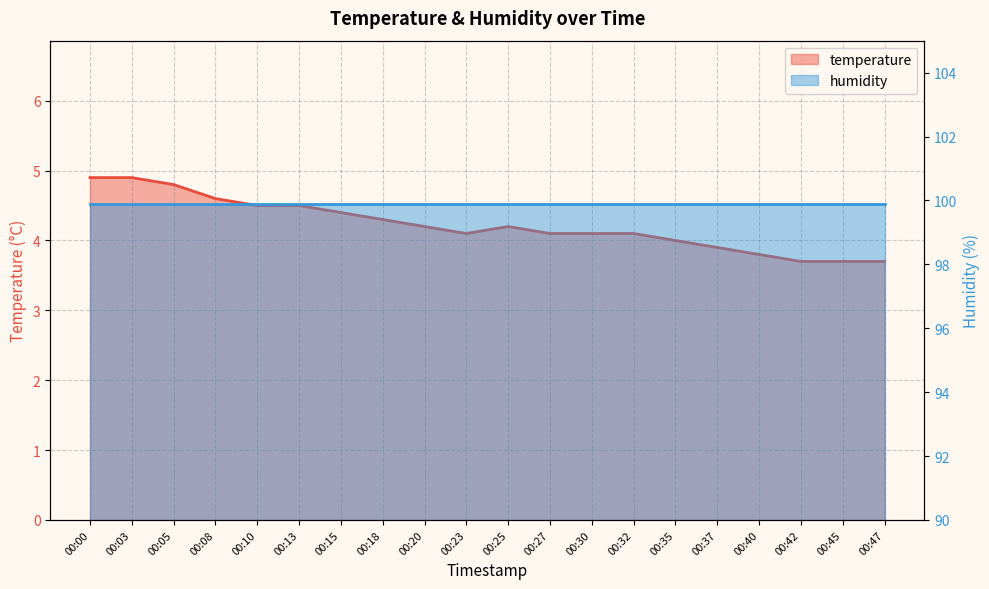

What is the value of the 19th point from the left?

3.7